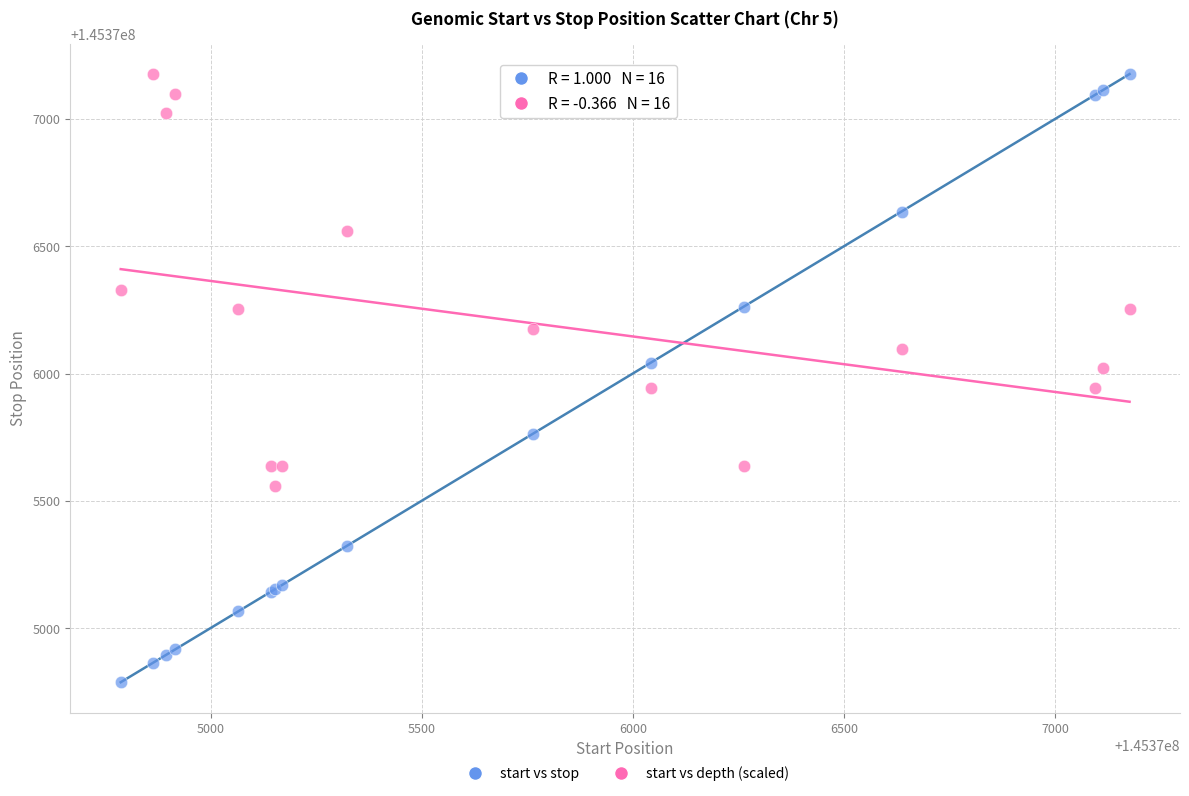

What are all the series names shown in the legend?

start vs stop, start vs depth (scaled)